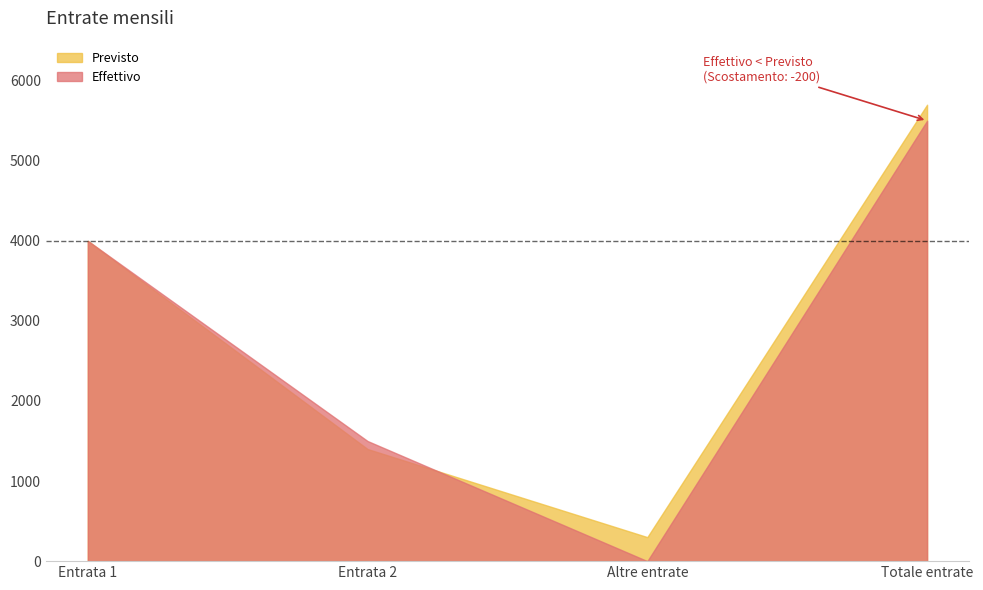

List the series in order of their peak value, lowest first.

Effettivo, Previsto